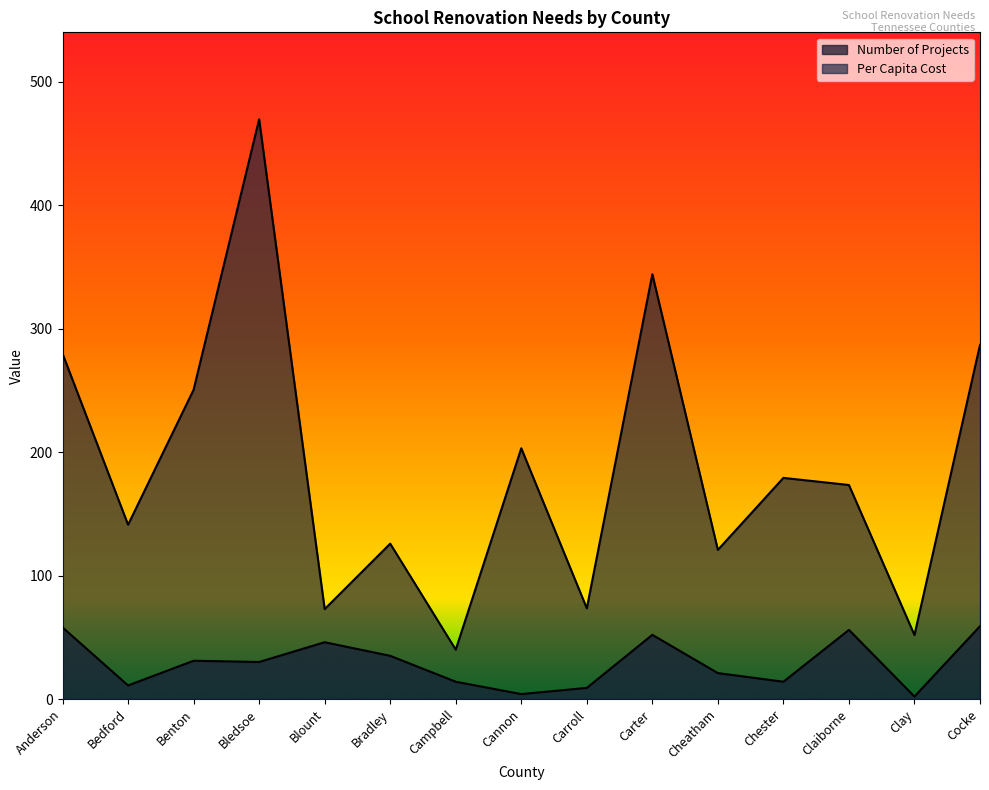

Where does the Number of Projects series first go above 30?

Anderson